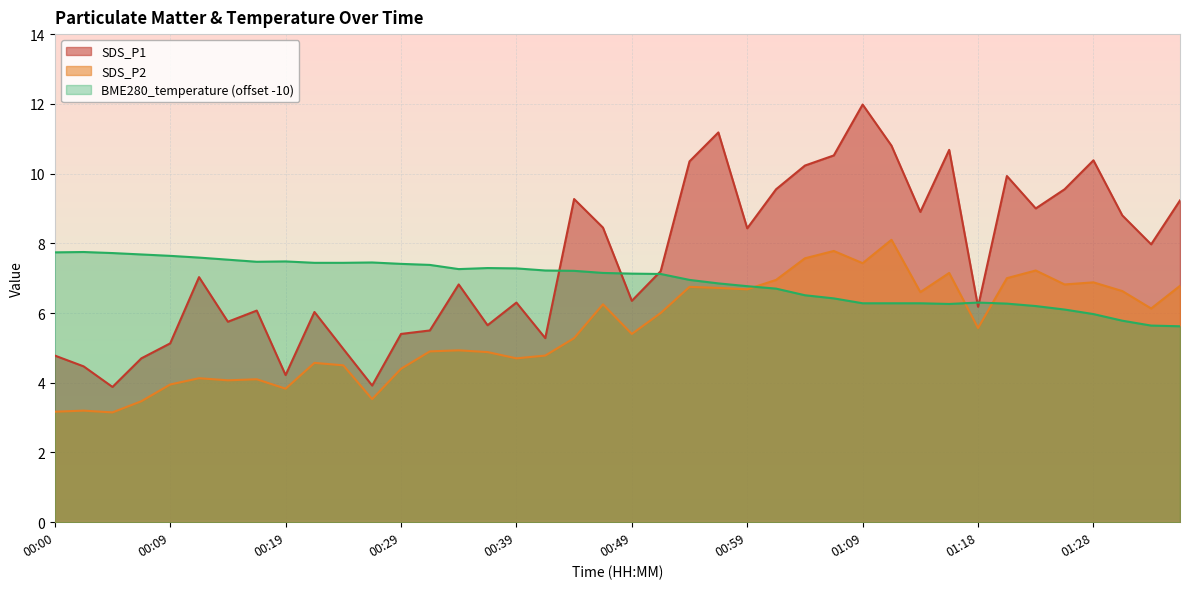

What is the difference between the SDS_P1 values at 00:32 and 01:01?

4.1